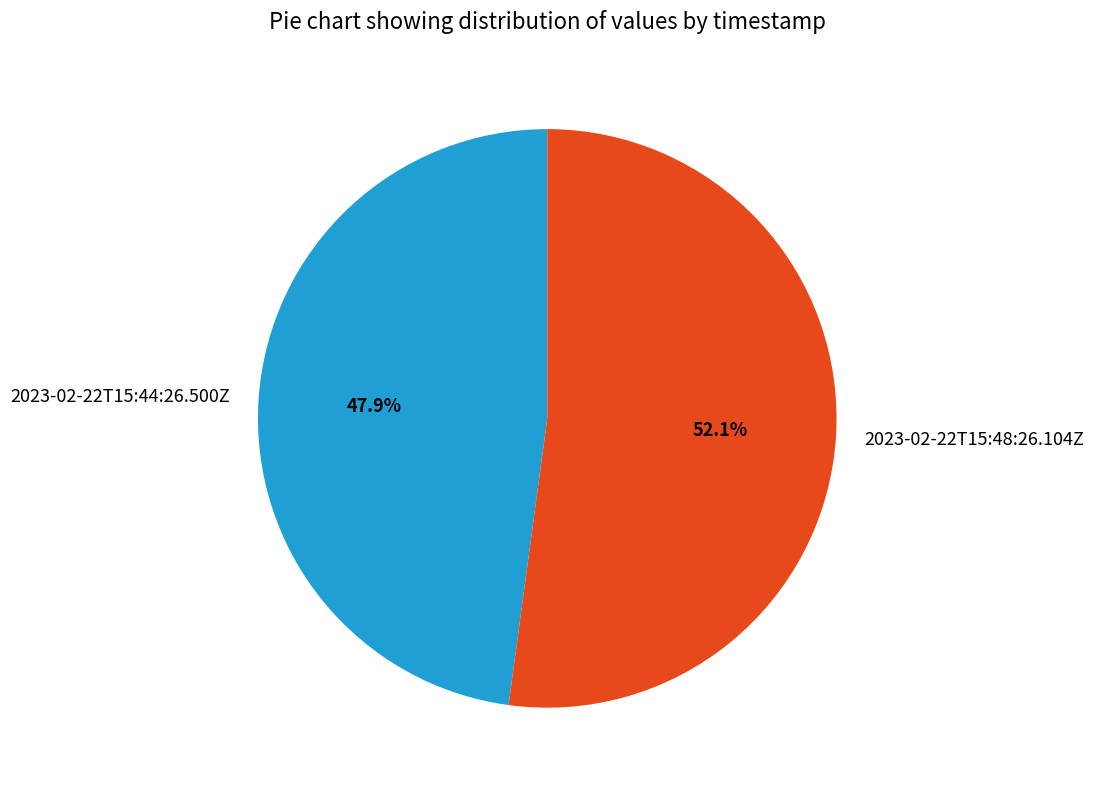

Approximately how many times larger is the value at 2023-02-22T15:48:26.104Z compared to 2023-02-22T15:44:26.500Z?

1.1